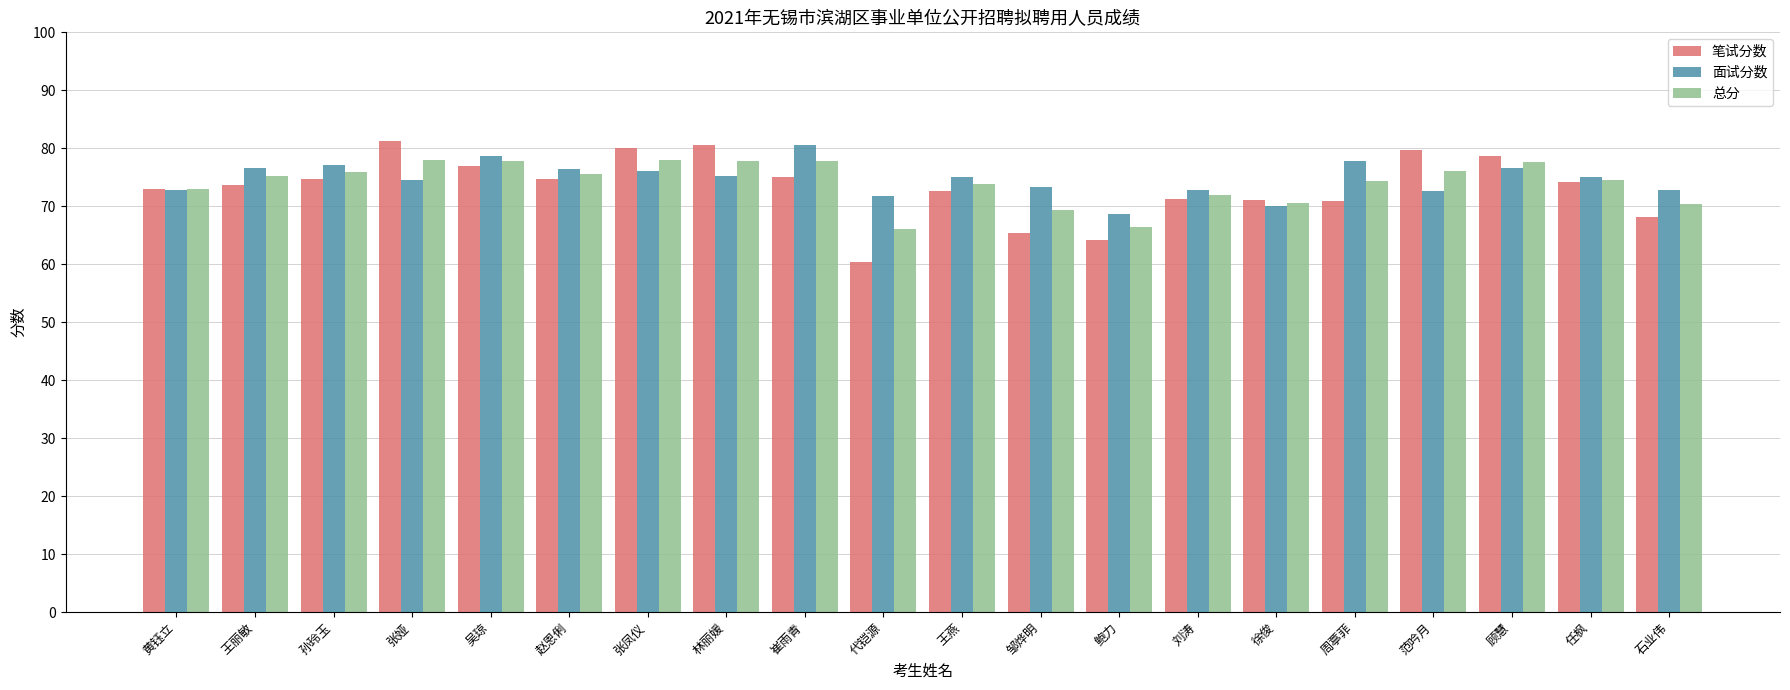

What is the total value across all series at 张娅?

233.7